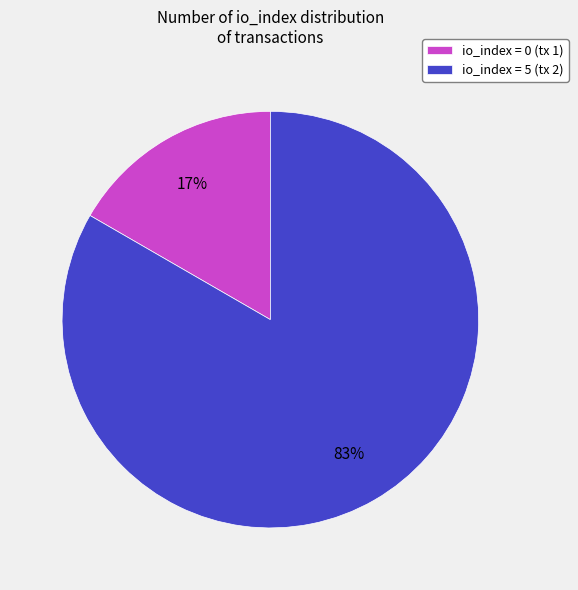

Is the sum of io_index = 5 (tx 2) and io_index = 0 (tx 1) greater than half?

Yes